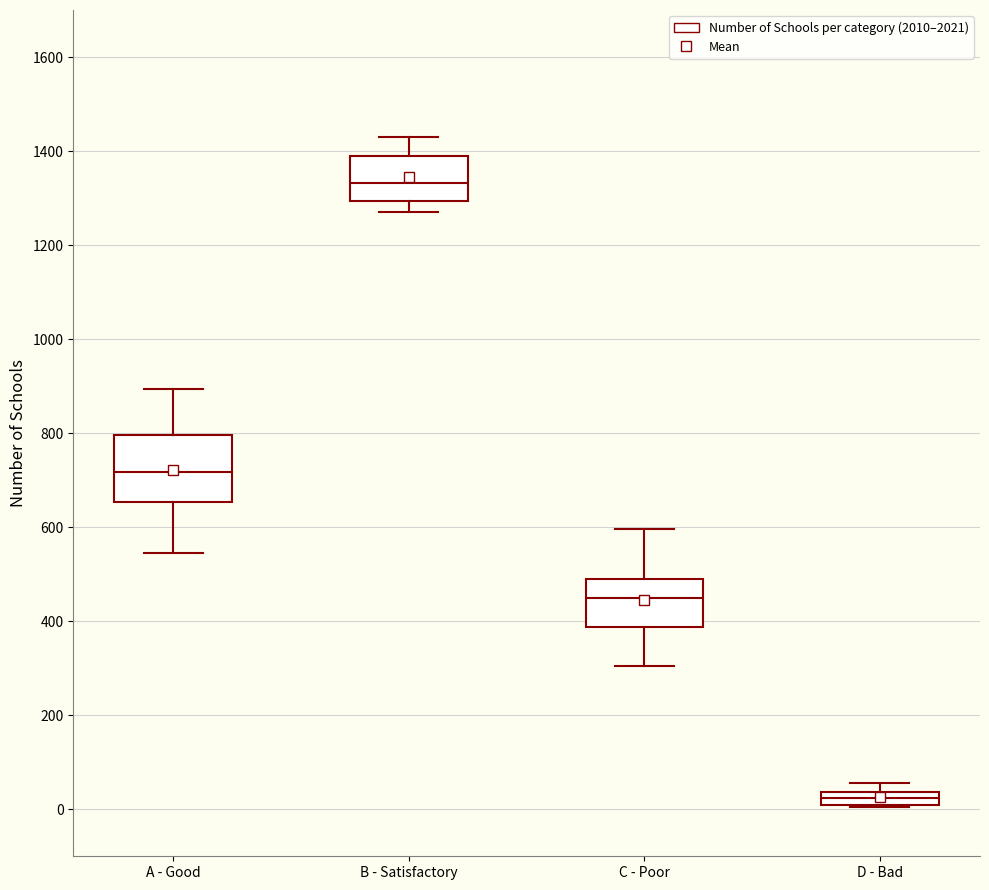

Where does the median line of the box for C - Poor sit on the y-axis? The values are not printed on the chart, so give them approximately, as read against the axis.

440